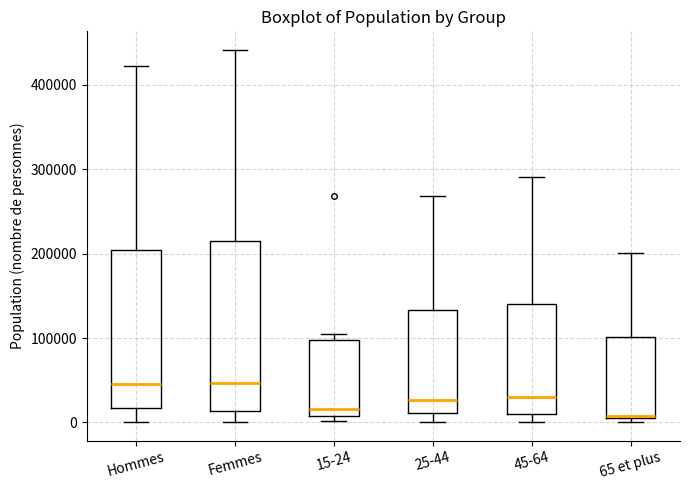

Reading left to right, read every box against the y-axis: the position of its median line, the range the box covers, and the ends of its whiskers. The values are not printed on the chart, so give them approximately, as read against the axis.

Hommes: median 50000, box 20000 to 200000, whiskers 0 to 420000
Femmes: median 50000, box 10000 to 220000, whiskers 0 to 440000
15-24: median 20000, box 10000 to 100000, whiskers 0 to 100000 (just above the box's upper edge)
25-44: median 30000, box 10000 to 130000, whiskers 0 to 270000
45-64: median 30000, box 10000 to 140000, whiskers 0 to 290000
65 et plus: median 10000, box 10000 to 100000, whiskers 0 to 200000